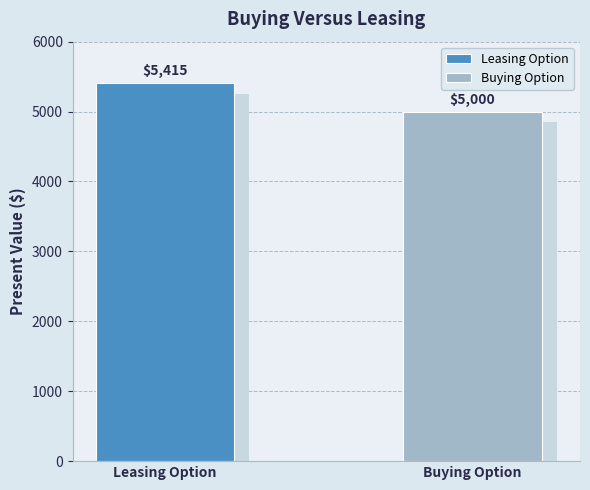

What is the ratio of the value at Buying Option to the value at Leasing Option?

0.9